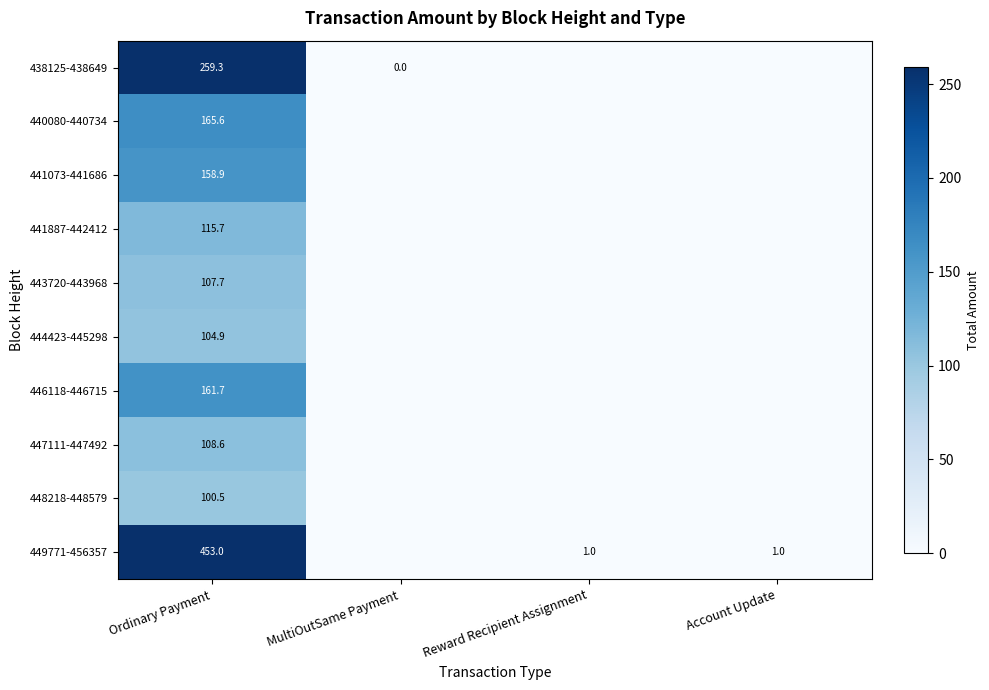

True or false: 447111-447492 has a value of 108.6 at Ordinary Payment.

True